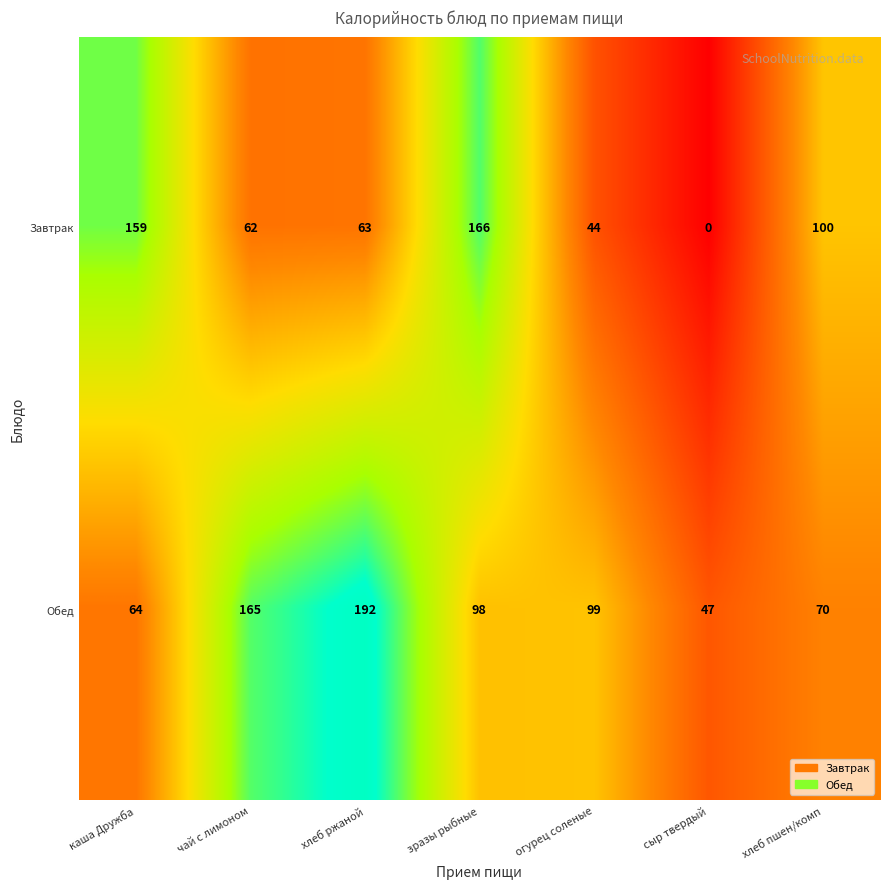

Between сыр твердый and хлеб пшен/комп, which series saw the biggest shift?

Завтрак